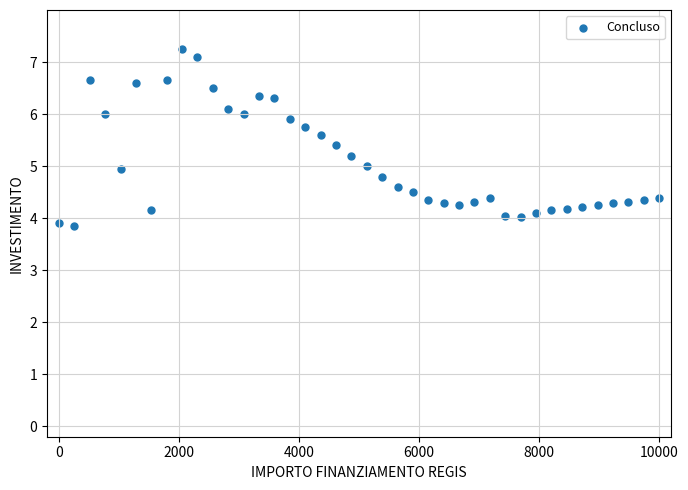

What is the range of X values (max minus min)?

10000.0